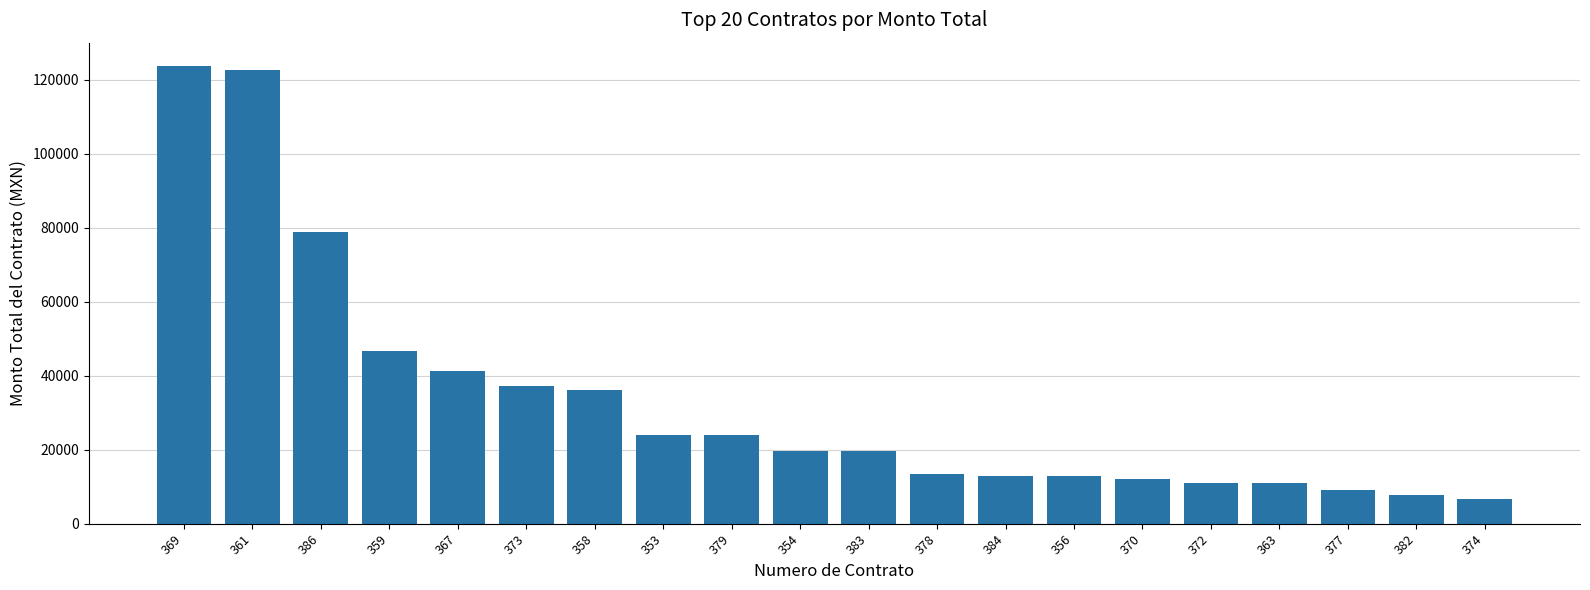

What is the difference between the maximum and second lowest values?

116037.2